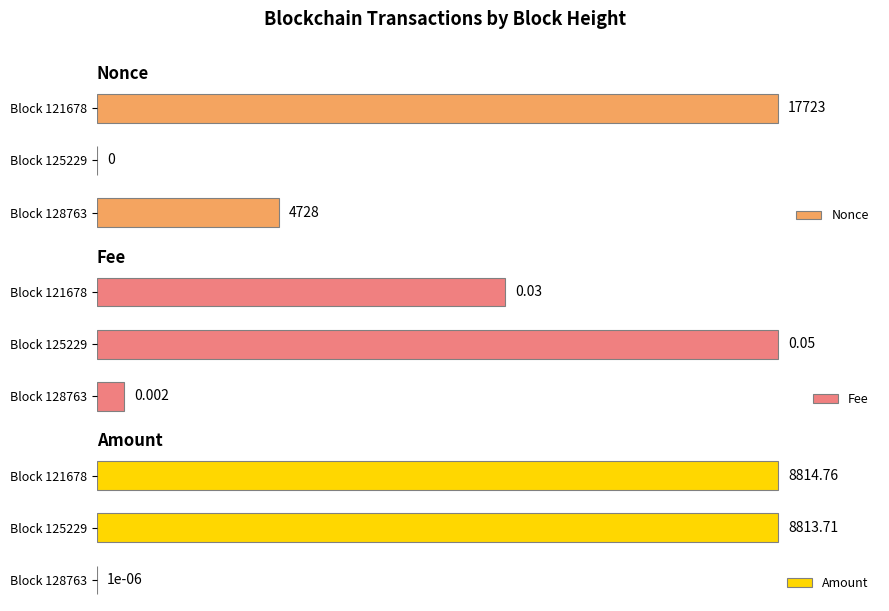

Are the bars horizontal?

Yes